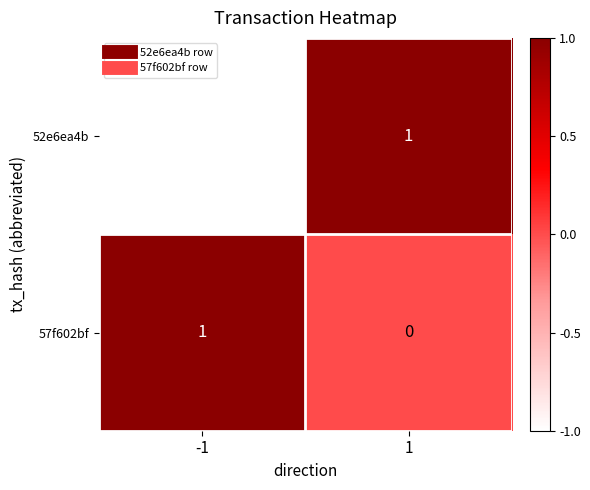

Which series has the largest total across all categories?

57f602bf